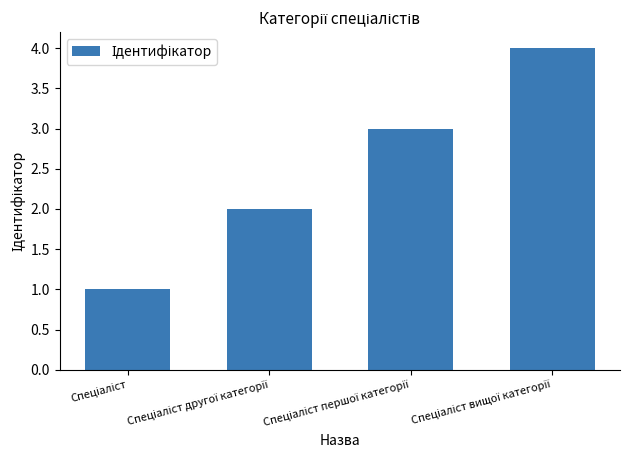

Reading left to right, what are all the values shown in this chart?

1	2	3	4